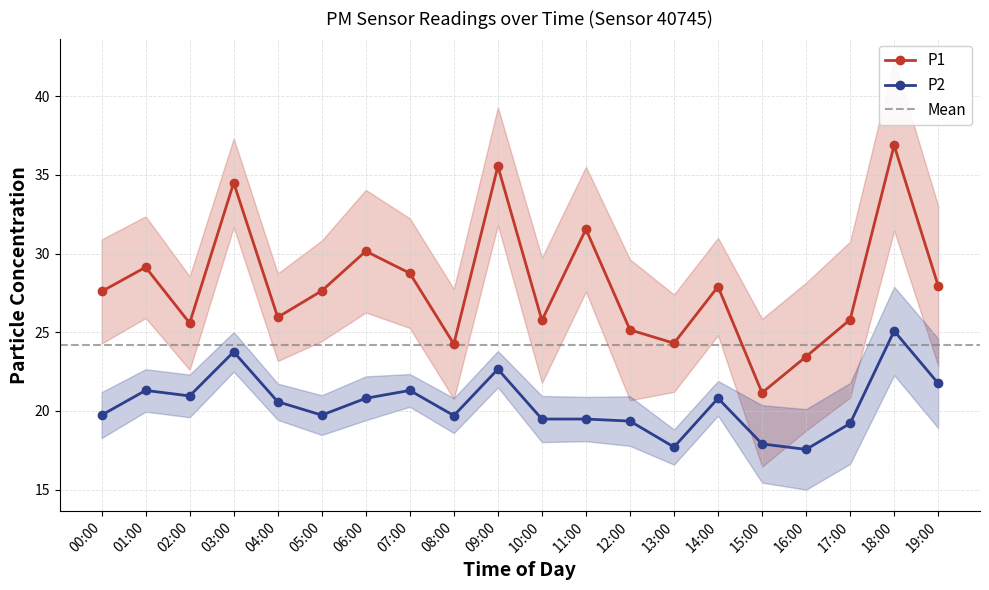

Does the chart have visible grid lines?

Yes